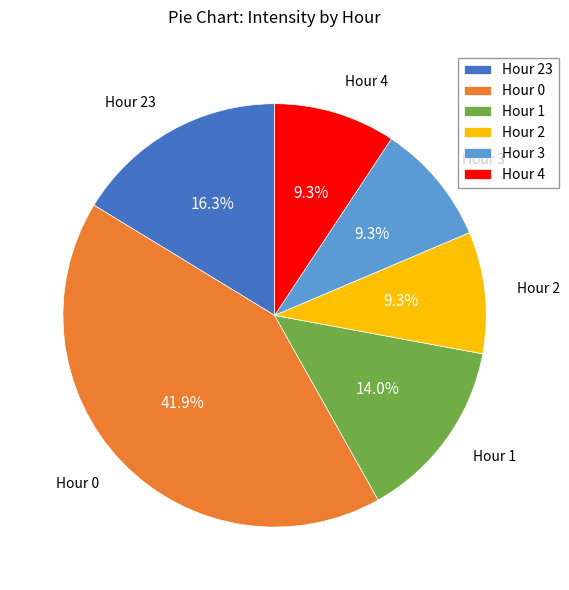

To the nearest percent, what percentage of the pie is Hour 23?

16%